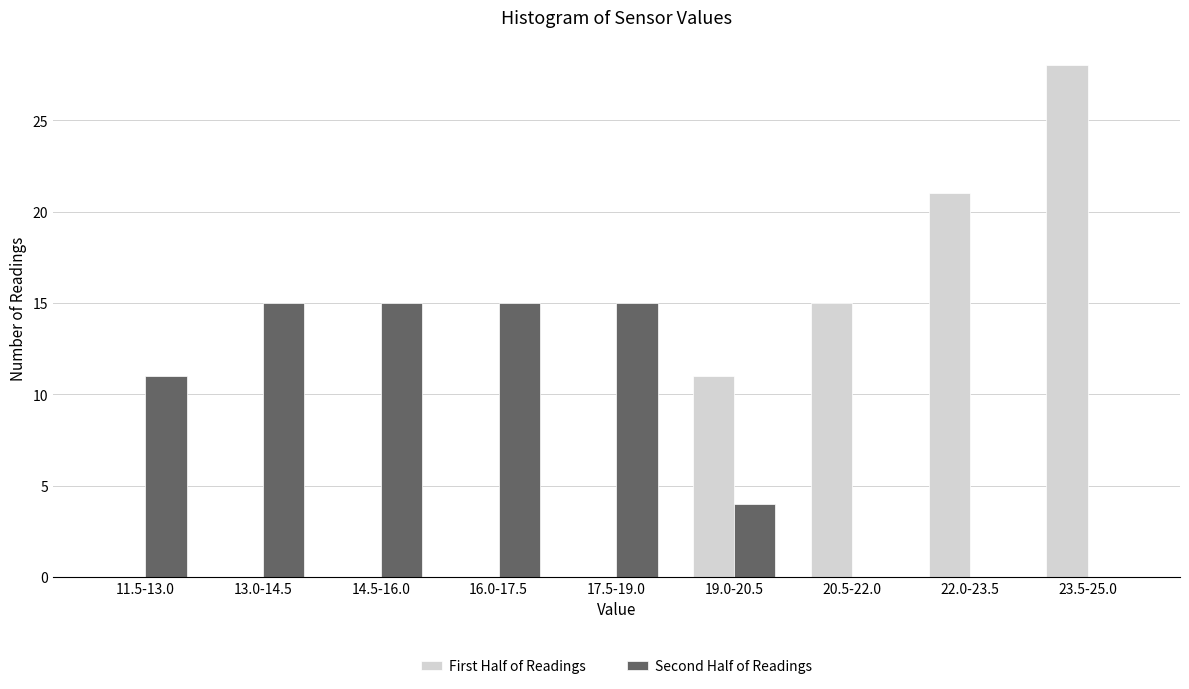

Reading left to right, list all the values displayed in this chart.

First Half of Readings: 11.5-13.0=0	13.0-14.5=0	14.5-16.0=0	16.0-17.5=0	17.5-19.0=0	19.0-20.5=11	20.5-22.0=15	22.0-23.5=21	23.5-25.0=28
Second Half of Readings: 11.5-13.0=11	13.0-14.5=15	14.5-16.0=15	16.0-17.5=15	17.5-19.0=15	19.0-20.5=4	20.5-22.0=0	22.0-23.5=0	23.5-25.0=0